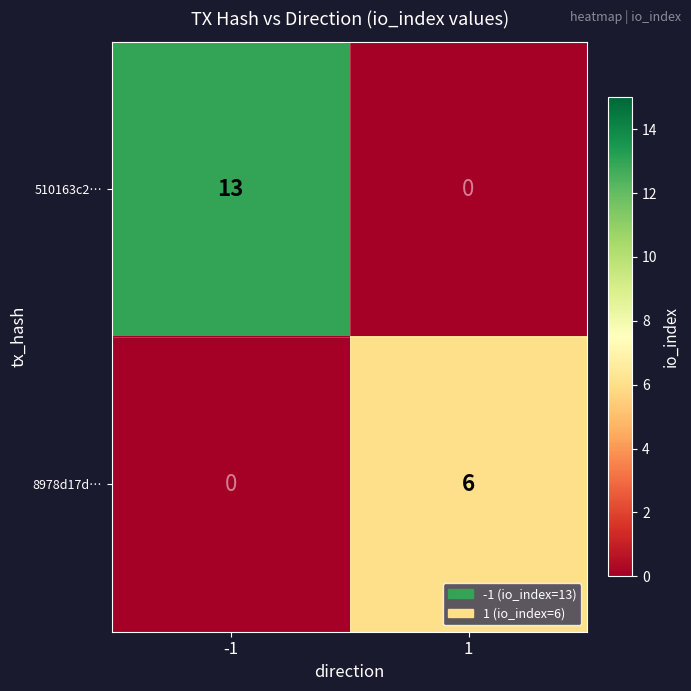

List the series in order of their peak value, highest first.

510163c2…, 8978d17d…